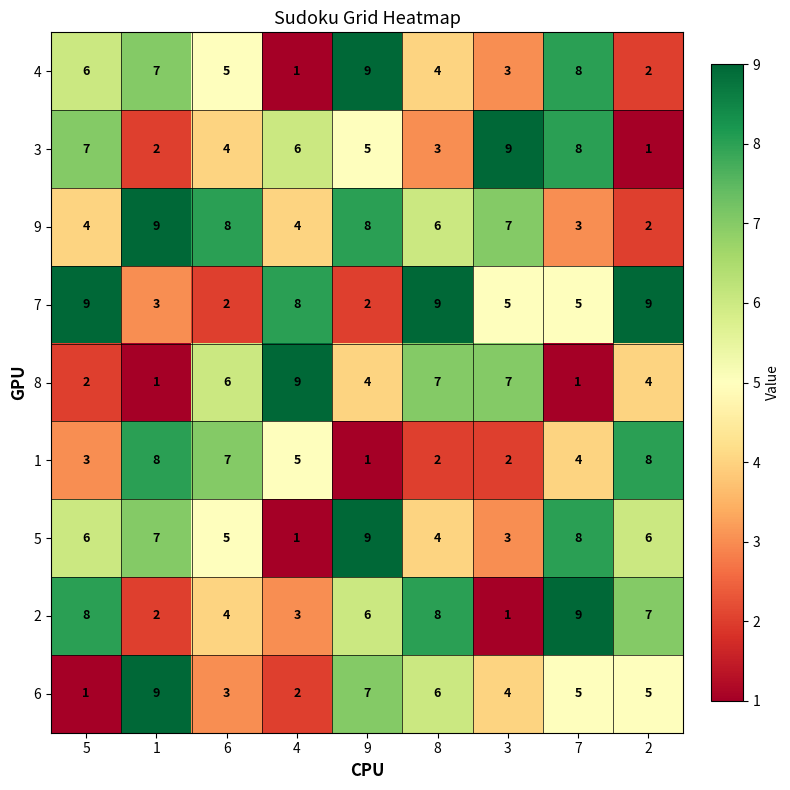

Between 4 and 7, which series saw the biggest shift?

8